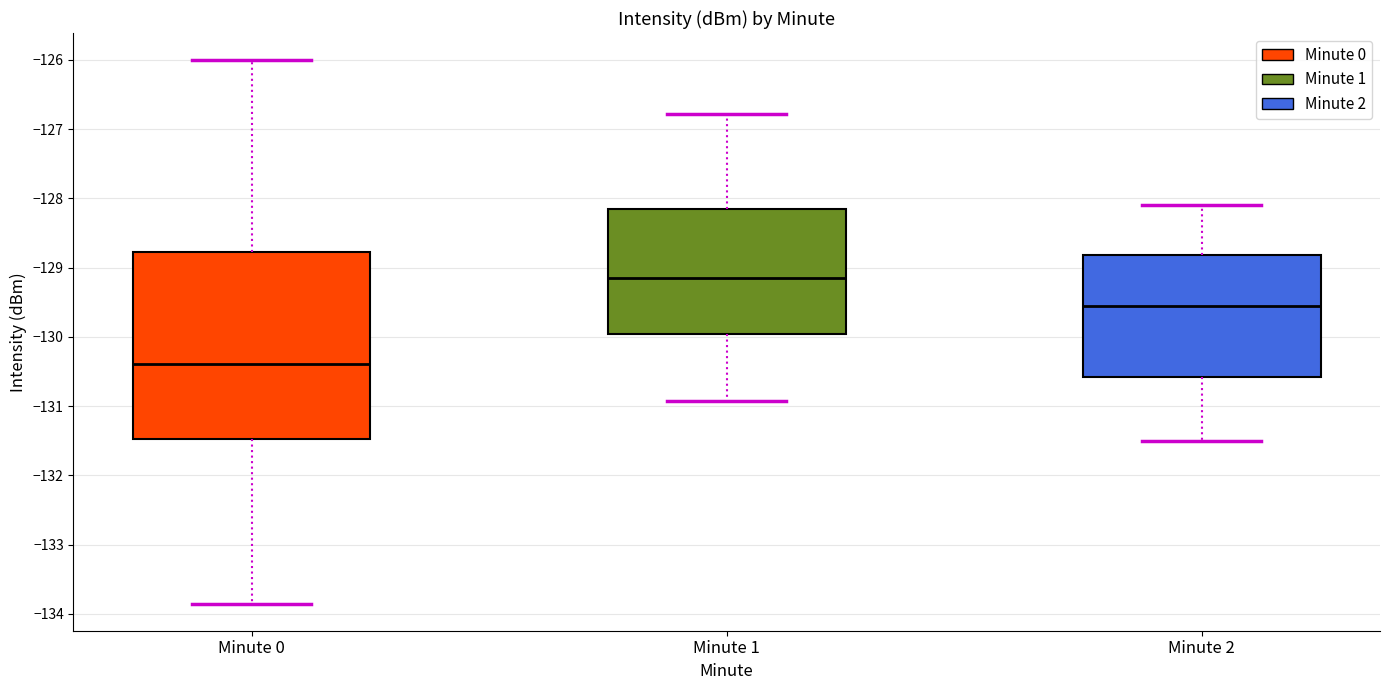

Reading left to right, transcribe this box plot: for each box, give where its median line is, the range the box spans, and where its two whiskers end, as read against the y-axis. The values are not printed on the chart, so give them approximately, as read against the axis.

Minute 0: median -130.4, box -131.5 to -128.8, whiskers -133.9 to -126.0
Minute 1: median -129.1, box -130.0 to -128.1, whiskers -130.9 to -126.8
Minute 2: median -129.5, box -130.6 to -128.8, whiskers -131.5 to -128.1